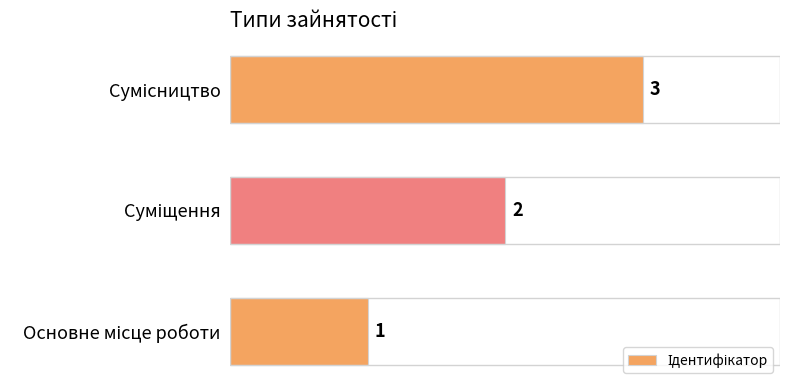

Count the values in the range 1 to 3.

3